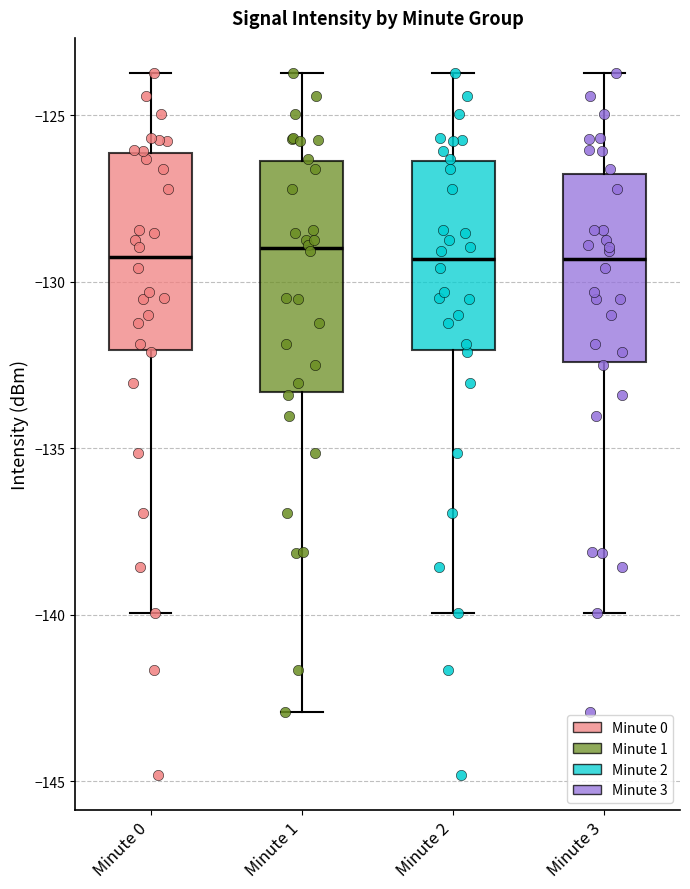

Reading left to right, transcribe this box plot: for each box, give where its median line is, the range the box spans, and where its two whiskers end, as read against the y-axis. The values are not printed on the chart, so give them approximately, as read against the axis.

Minute 0: median -129.5, box -132.0 to -126.0, whiskers -140.0 to -123.5
Minute 1: median -129.0, box -133.5 to -126.5, whiskers -143.0 to -123.5
Minute 2: median -129.5, box -132.0 to -126.5, whiskers -140.0 to -123.5
Minute 3: median -129.5, box -132.5 to -127.0, whiskers -140.0 to -123.5